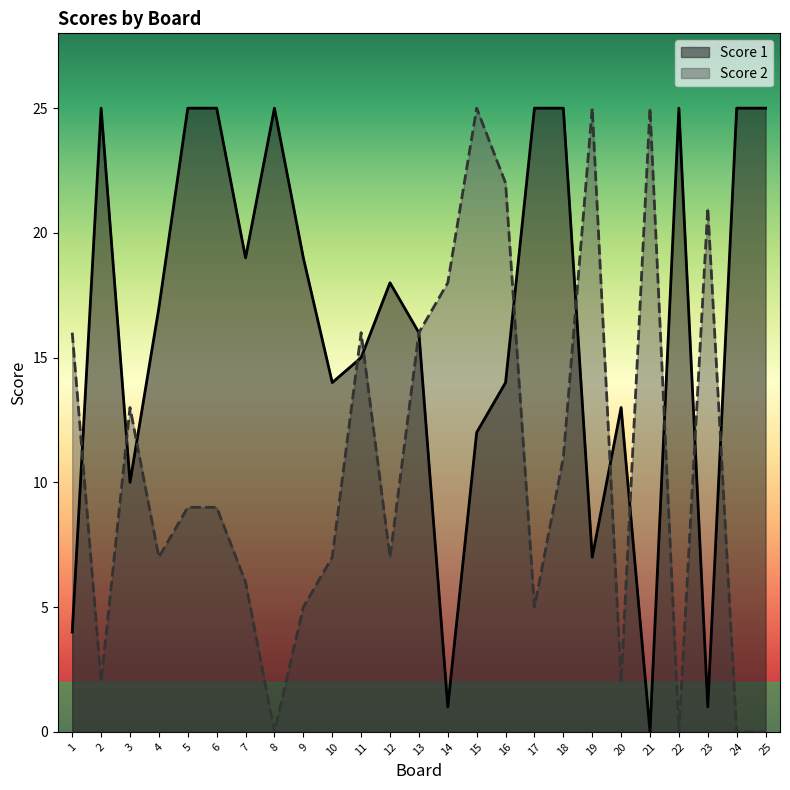

Where is Score 2 nearest to the value 12?

3